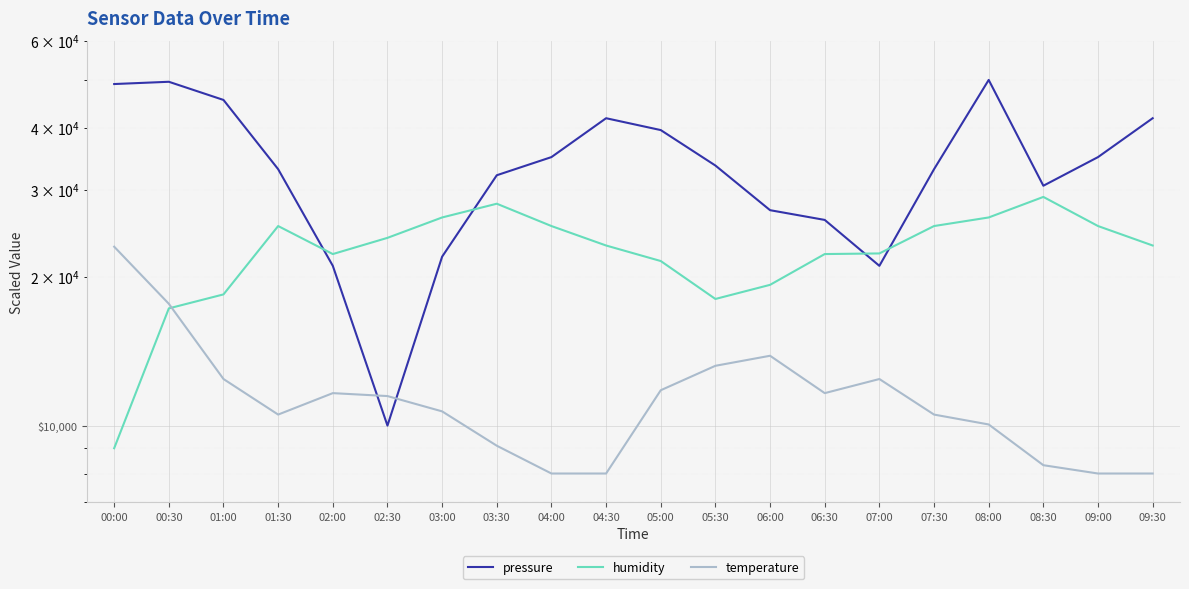

At which category does the chart reach its minimum across all series?

04:00